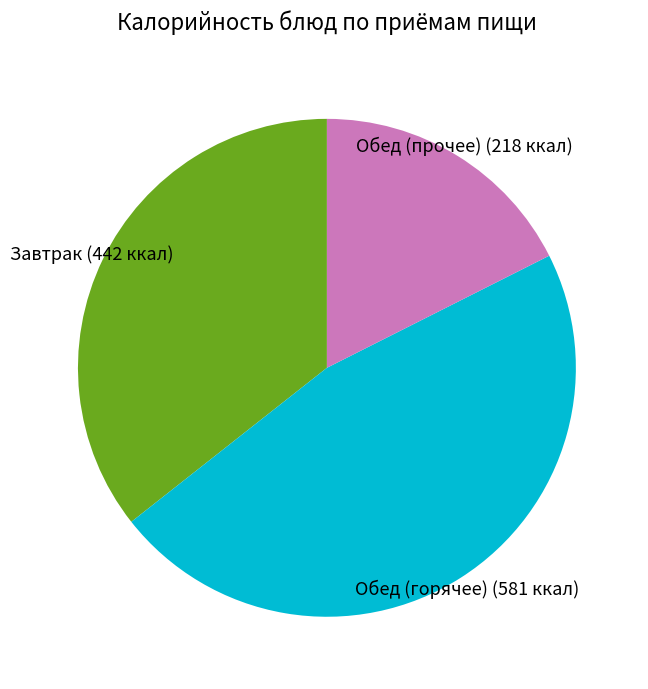

Does any single category account for the majority?

No